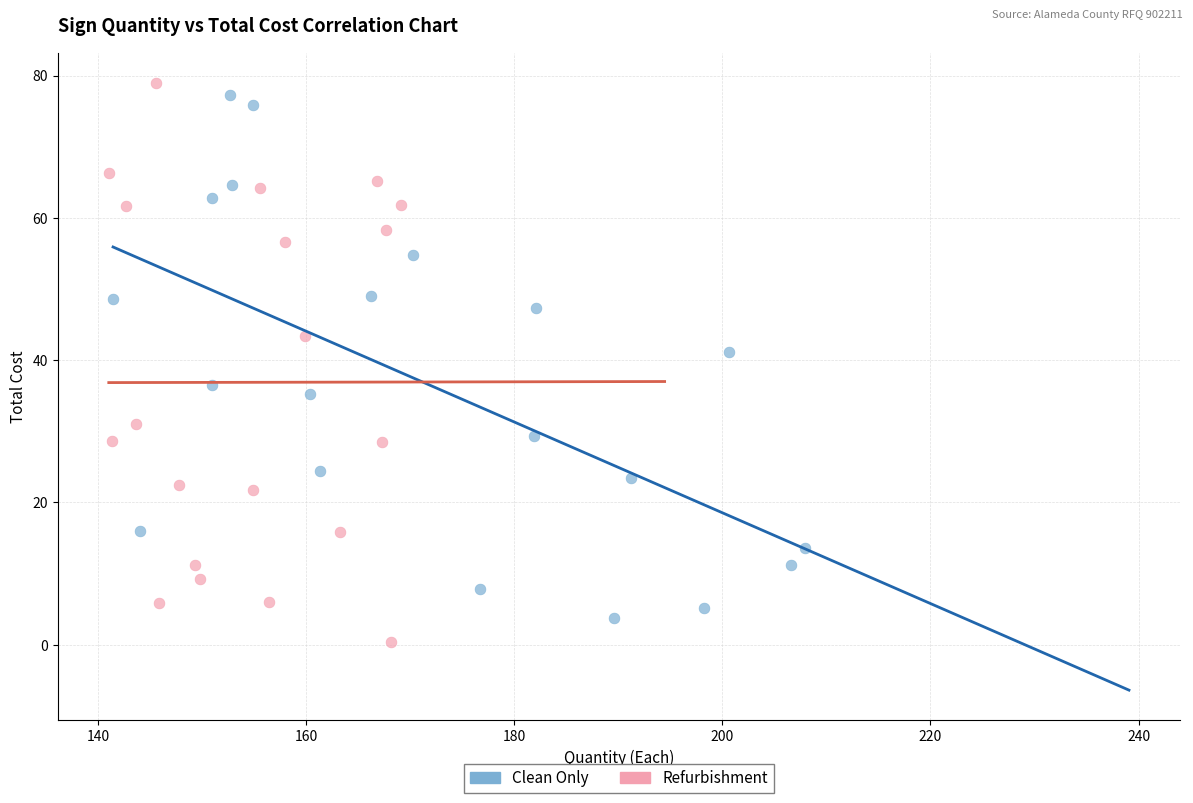

Which series has the largest Y range (max minus min)?

Refurbishment